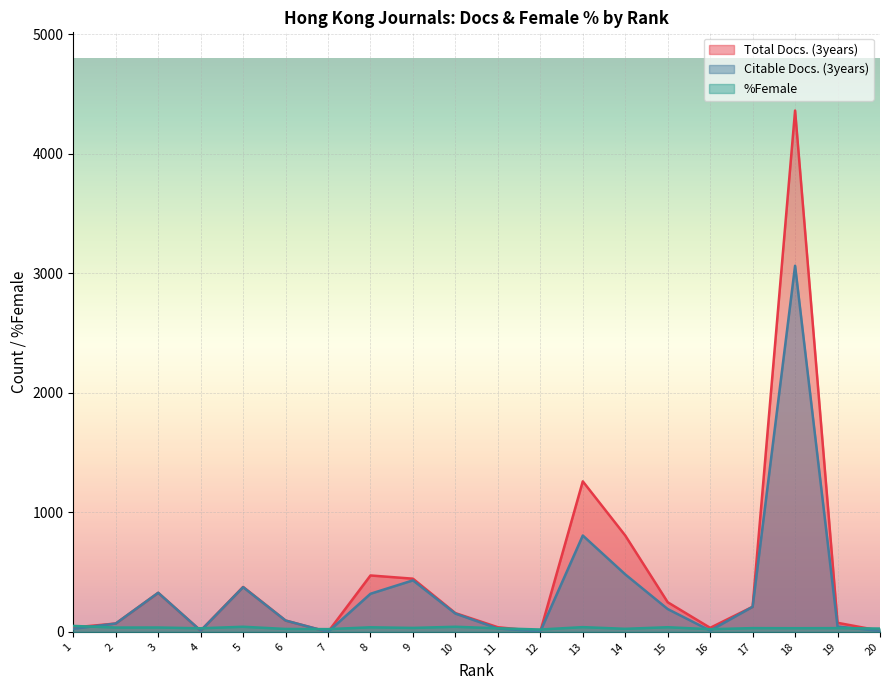

Reading left to right, extract all data points from this chart.

Total Docs. (3years): 37.0	70.0	327.0	10.0	376.0	95.0	0.0	472.0	445.0	157.0	39.0	4.0	1259.0	806.0	248.0	34.0	210.0	4360.0	76.0	10.0
Citable Docs. (3years): 26.0	70.0	327.0	10.0	374.0	95.0	0.0	319.0	431.0	153.0	28.0	4.0	806.0	481.0	191.0	11.0	210.0	3062.0	45.0	8.0
%Female: 50.0	36.4	36.8	30.3	43.0	24.6	23.2	38.5	33.3	42.9	30.1	20.0	39.9	25.9	39.1	22.6	31.6	30.9	31.7	27.9